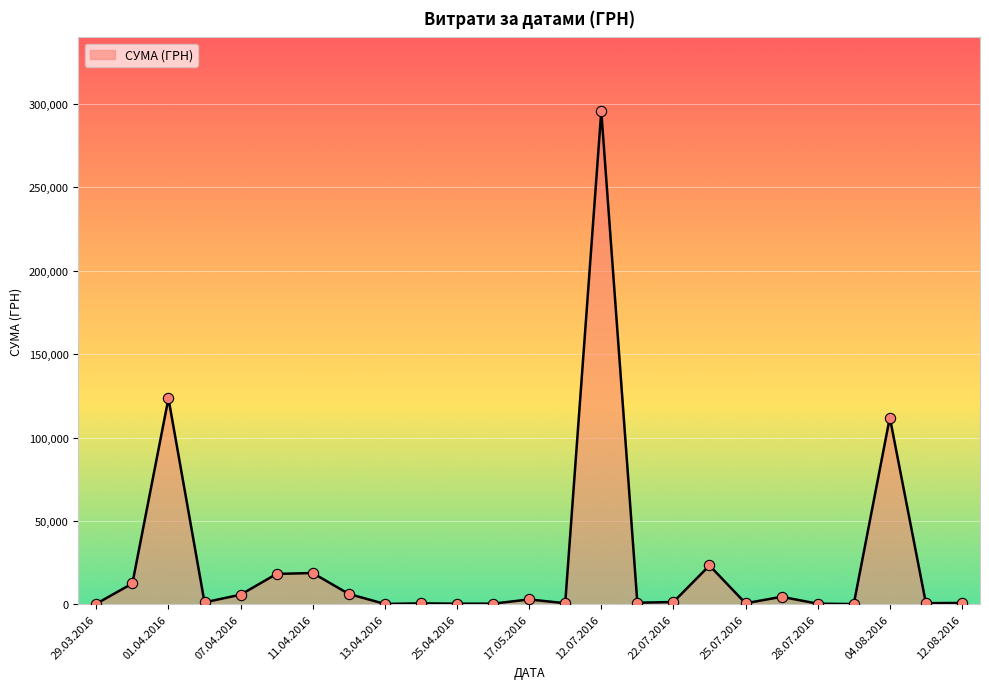

What is the greatest value displayed?

295638.6